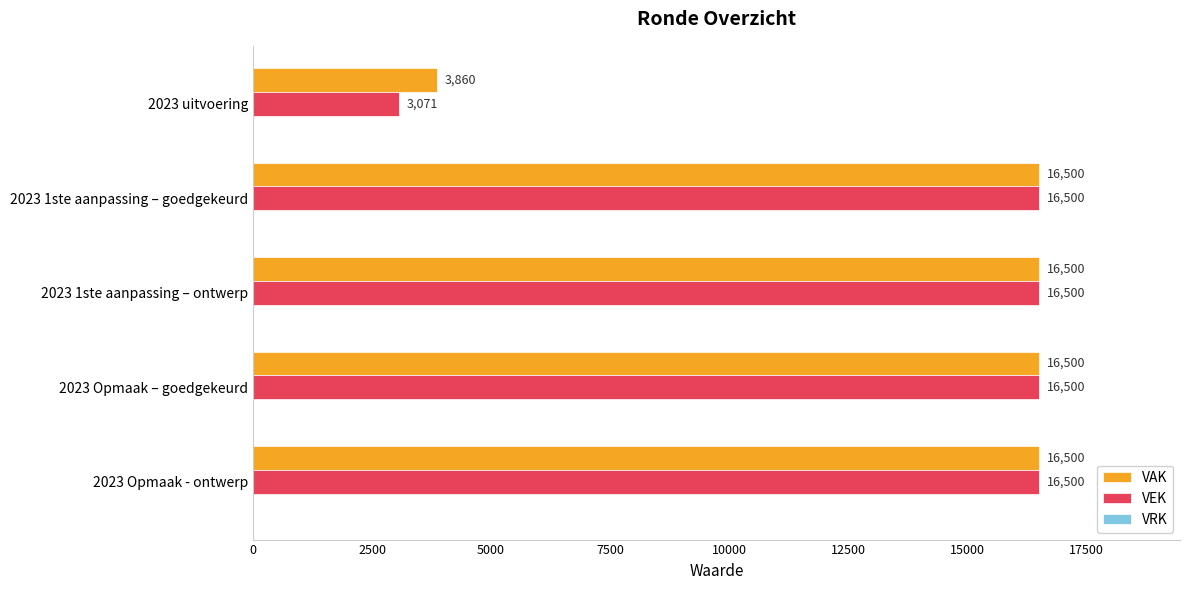

Read the VAK value at 2023 uitvoering, to the nearest 50.

3850